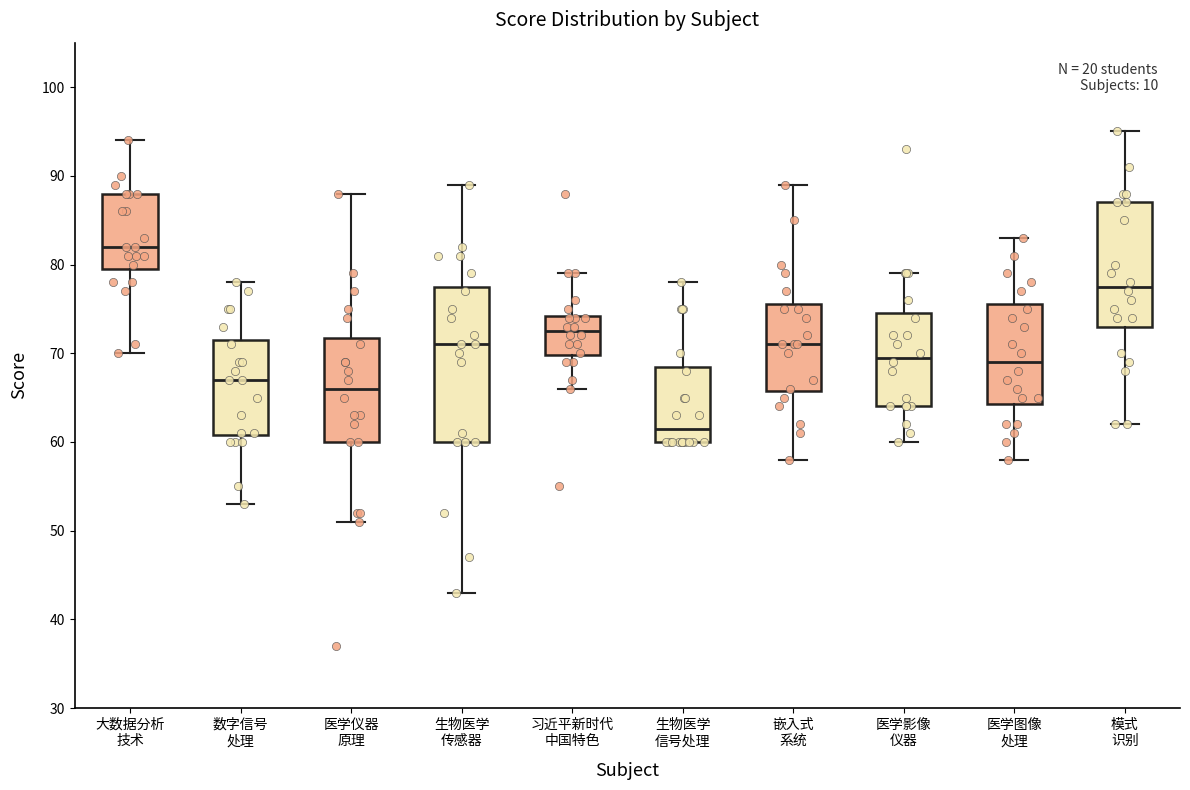

Which box's median line is the highest?

大数据分析 技术